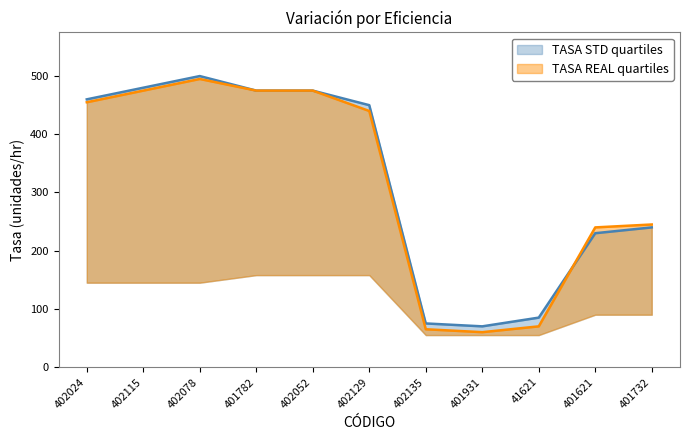

In TASA STD, how many points are higher than both neighbors (excluding endpoints)?

1